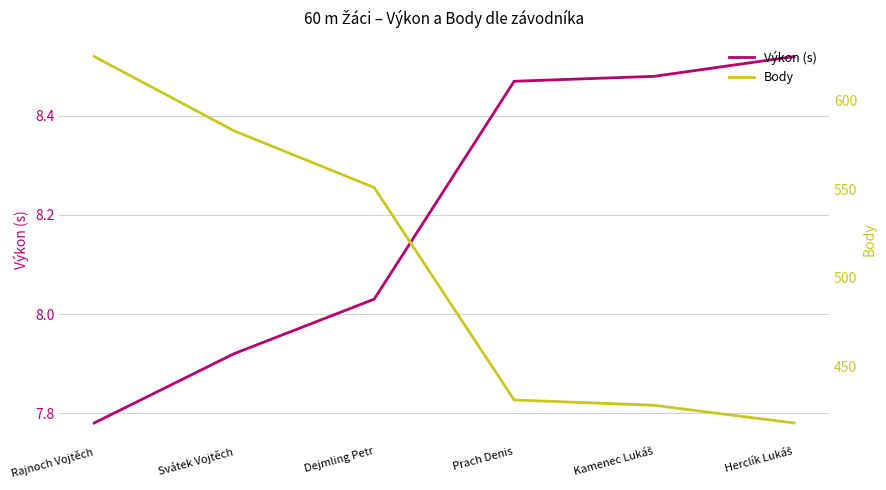

How many distinct data groups are displayed?

2